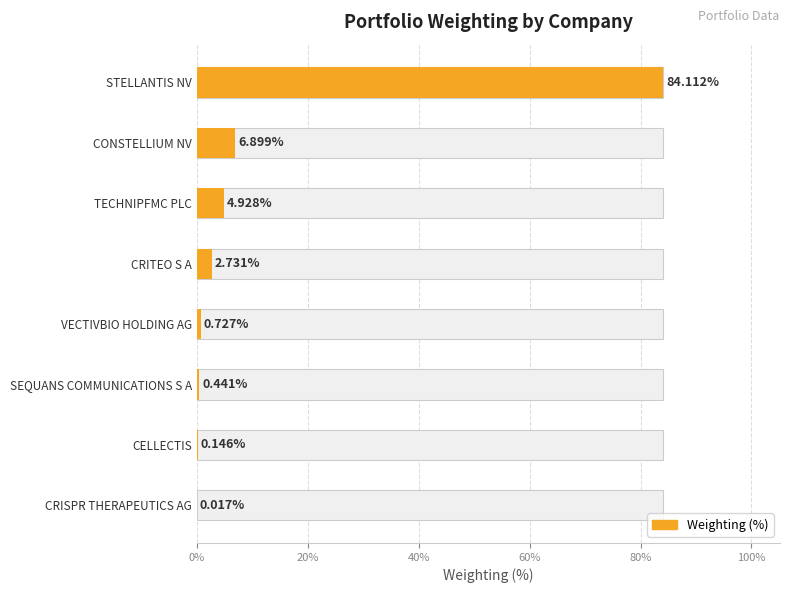

Reading left to right, list all the values displayed in this chart.

84.1	6.9	4.9	2.7	0.7	0.4	0.1	0.0